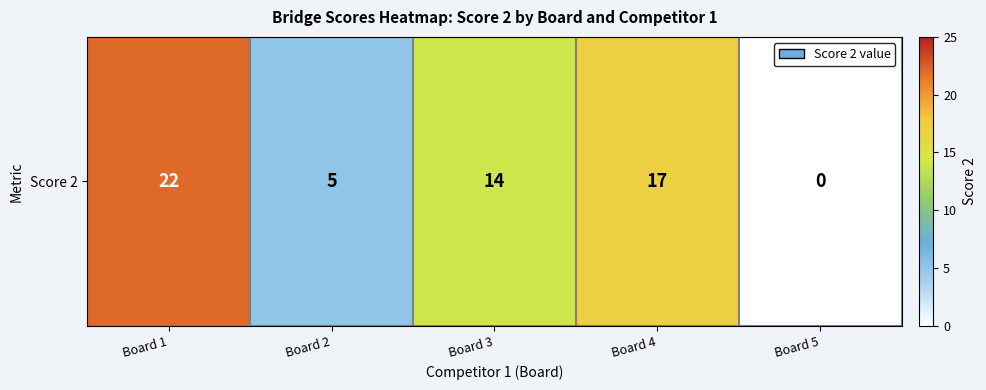

List the labels in order of value, smallest first.

Board 5, Board 2, Board 3, Board 4, Board 1